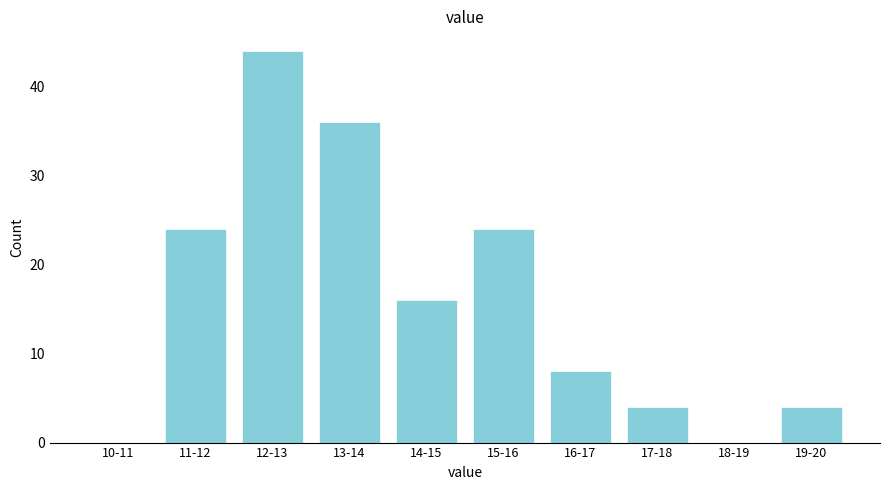

Reading left to right, transcribe all the data shown in this chart.

10-11=0	11-12=24	12-13=44	13-14=36	14-15=16	15-16=24	16-17=8	17-18=4	18-19=0	19-20=4